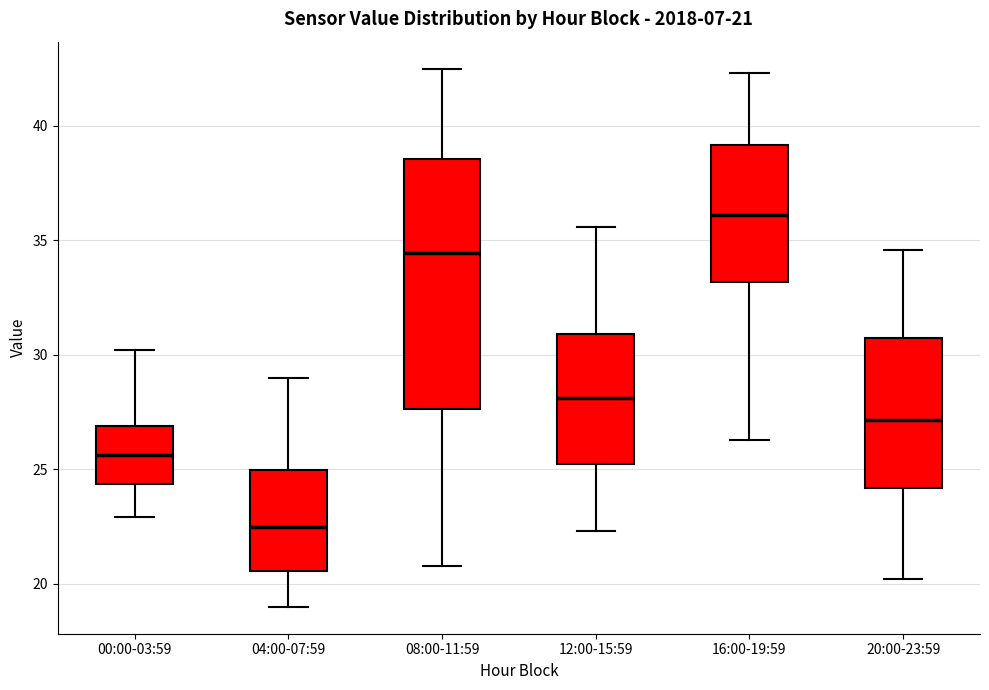

Which box's median line is the highest?

16:00-19:59